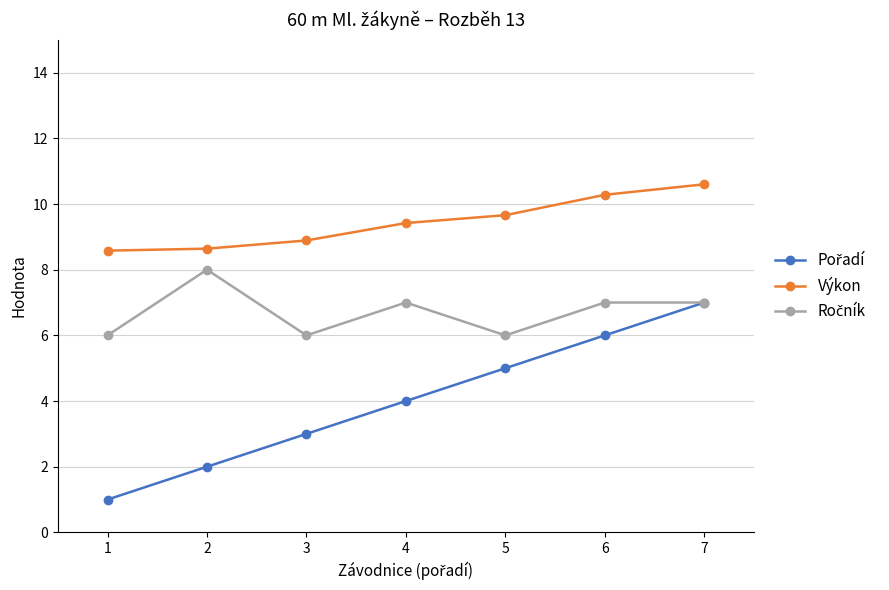

Which category has the highest value across all series?

7